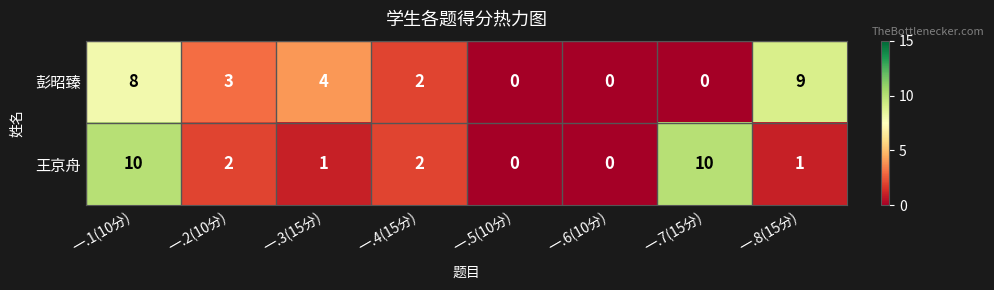

What is the sum of the 王京舟 values at 一.3(15分) and 一.4(15分)?

3